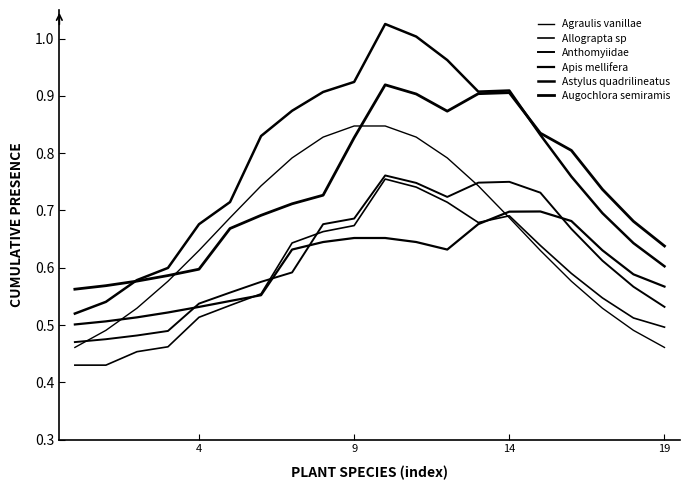

What is the average value of the Apis mellifera series?

0.6